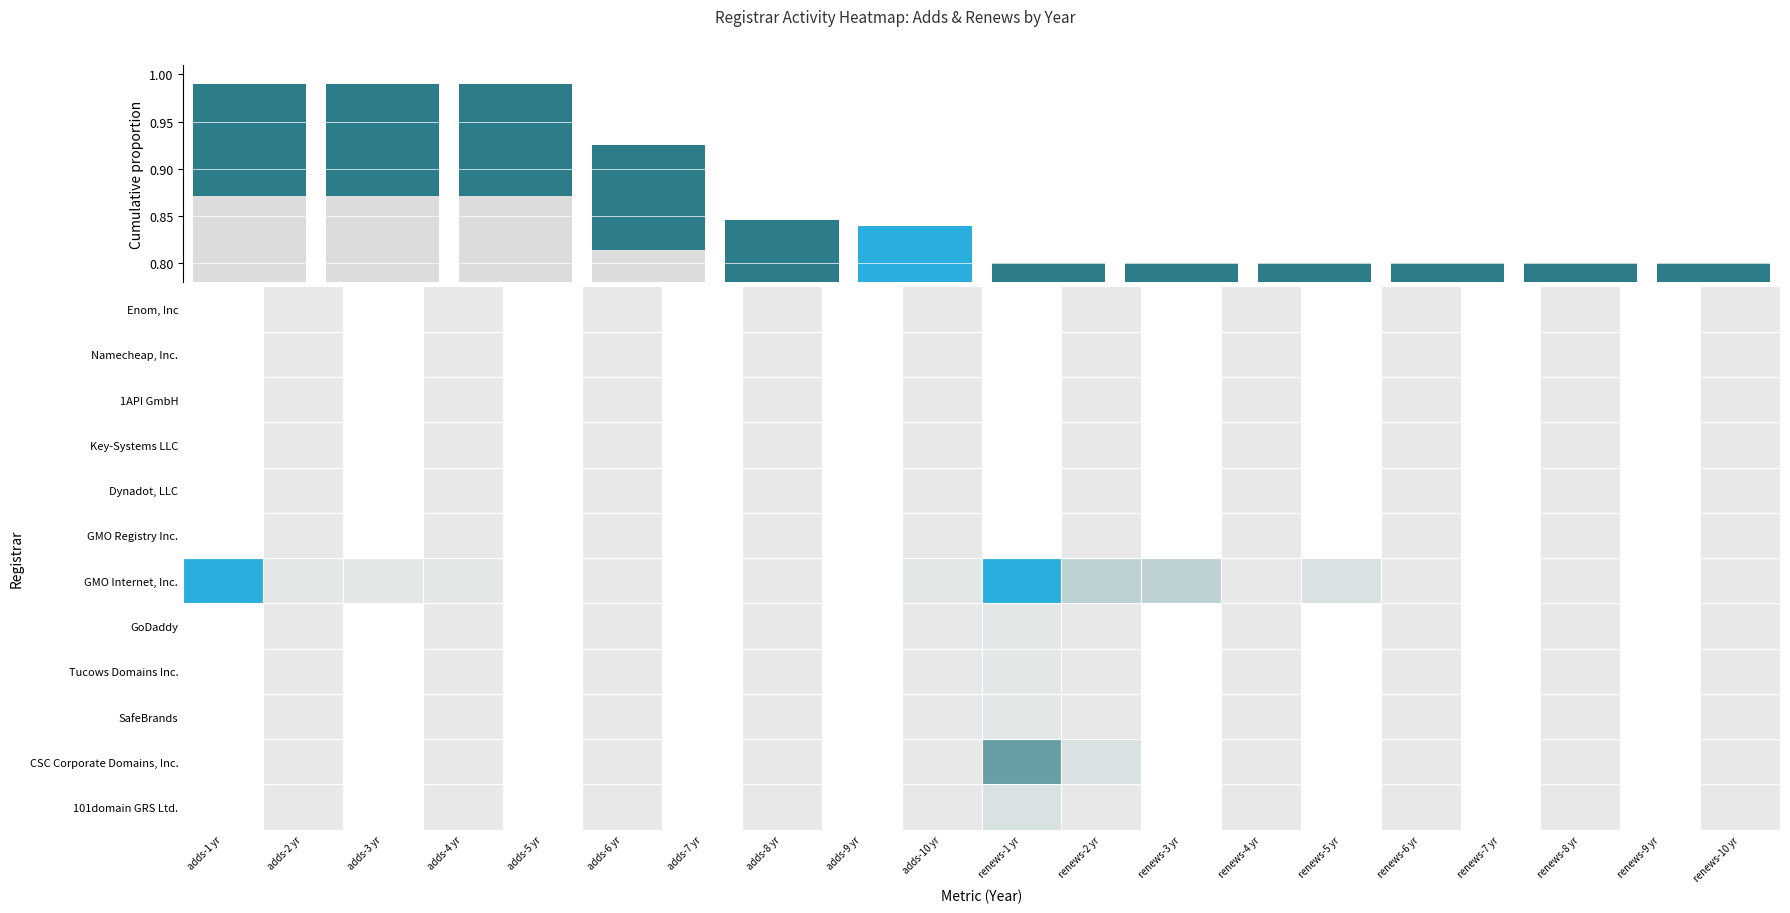

Which label corresponds to the smallest value in the chart?

adds-7 yr